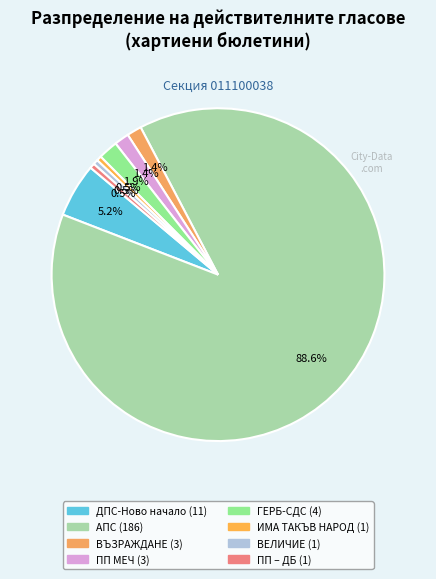

Count the number of slices in the pie.

8